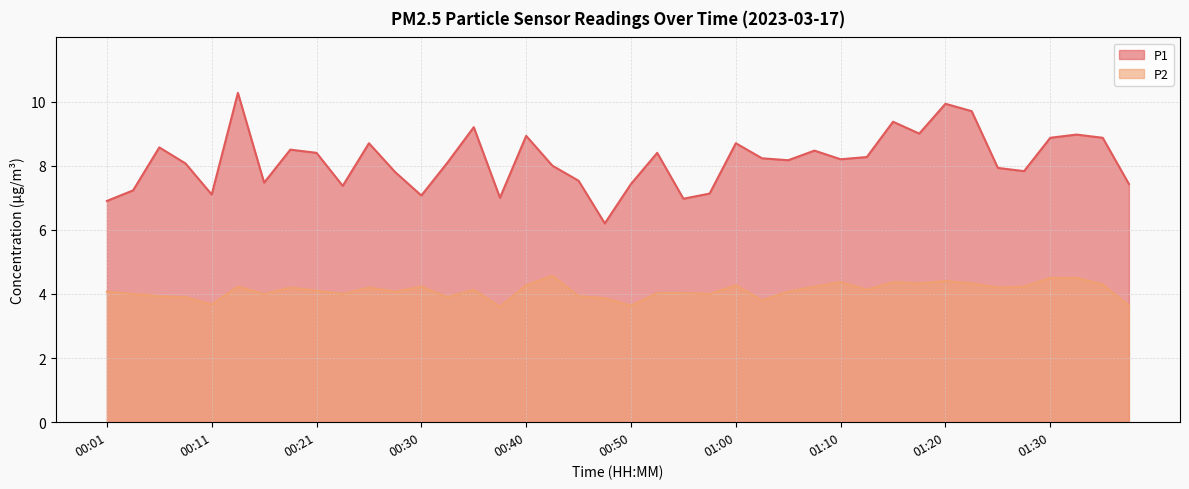

What is the difference between the maximum and minimum values in the P1 series?

4.1